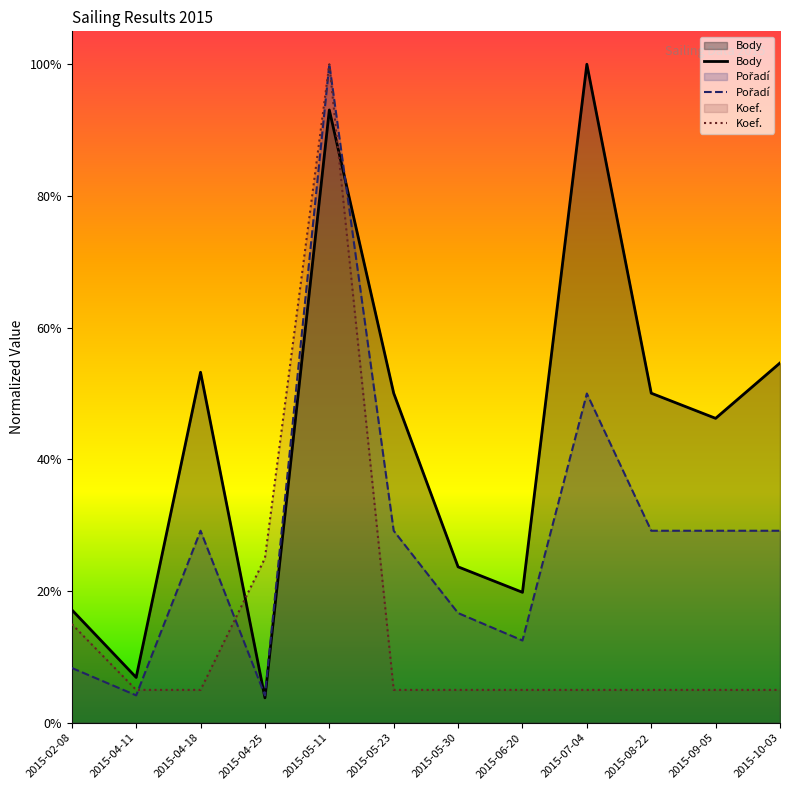

How many categories are shown in the chart?

12